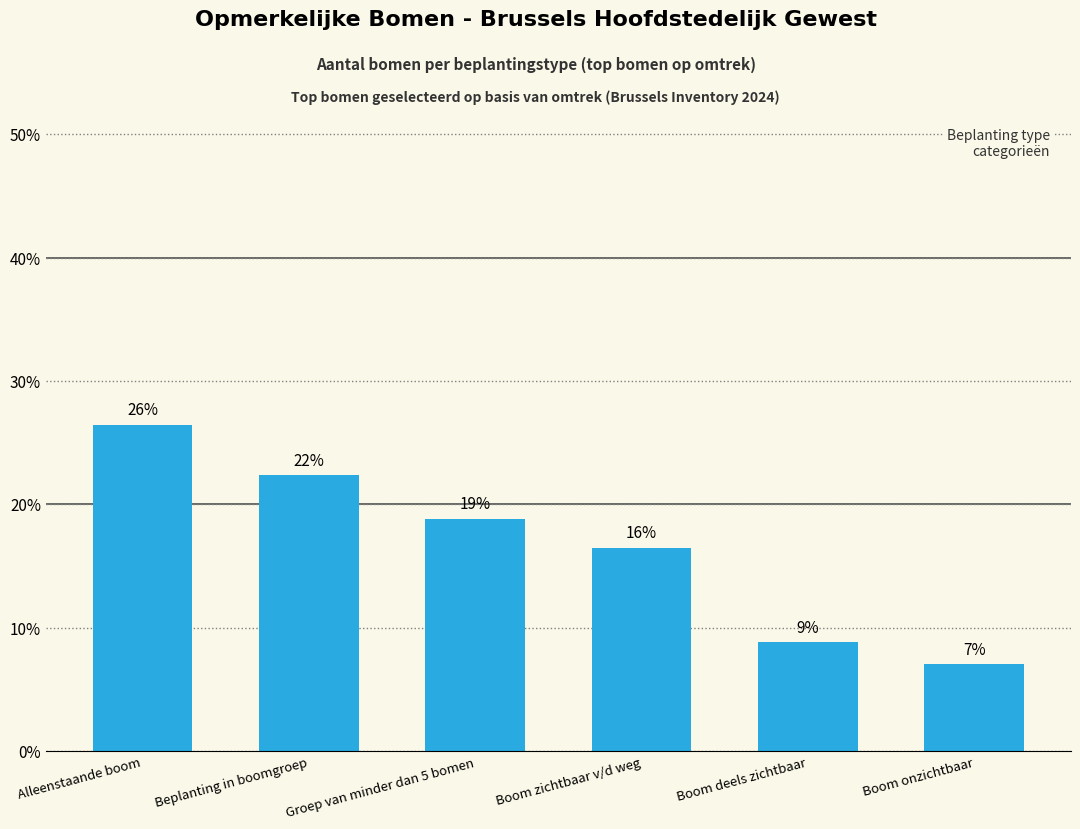

How many bars are there in total?

6